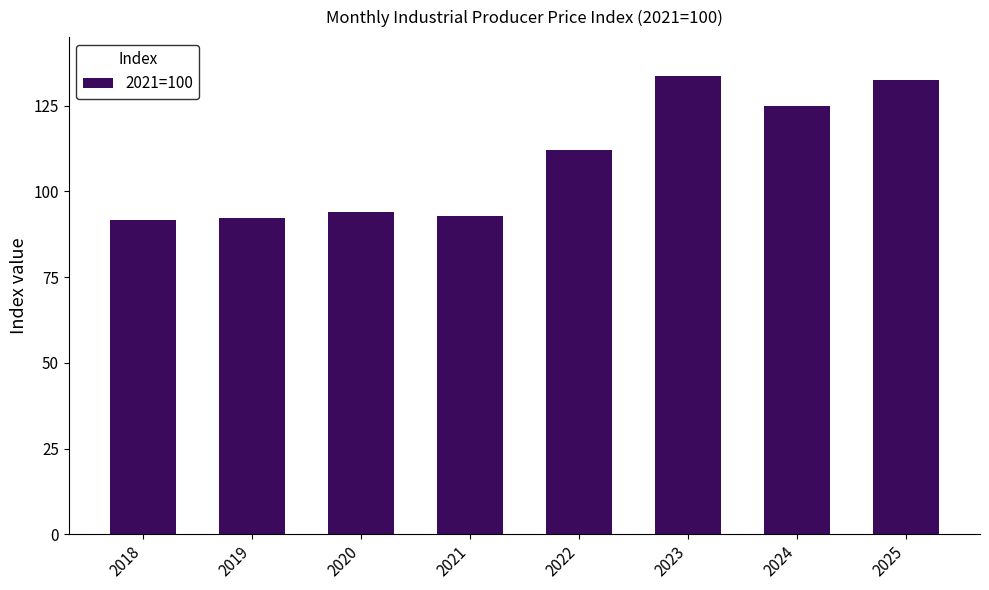

Count the number of categories in the chart.

8